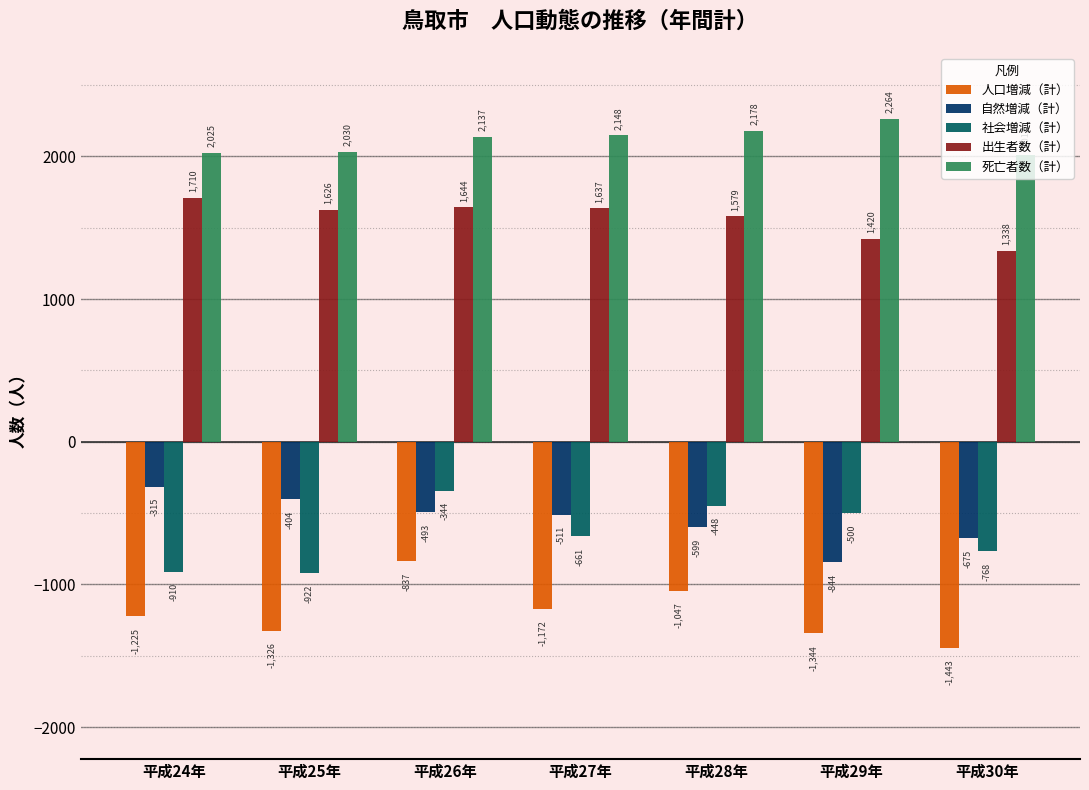

What is the maximum value shown in the chart?

2264